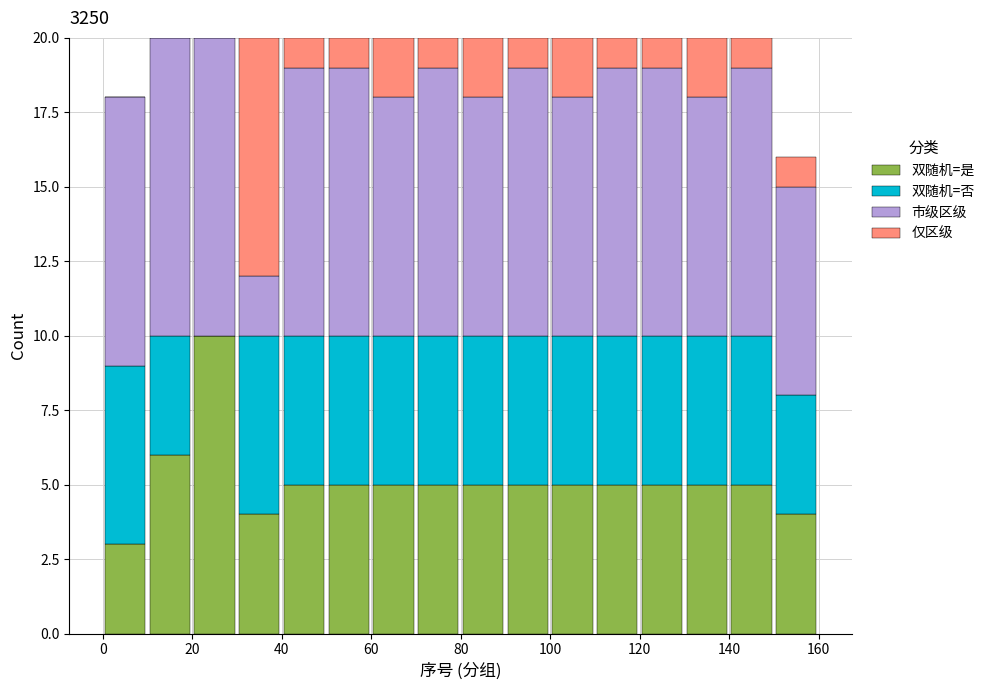

Reading left to right, transcribe this chart: for each stacked bar, give the range it covers on the x-axis and its total height. The values are not printed on the chart, so give them approximately, as read against the axis.

0 to 10: 18
10 to 20: 20
20 to 30: 20
30 to 40: 20
40 to 50: 20
50 to 60: 20
60 to 70: 20
70 to 80: 20
80 to 90: 20
90 to 100: 20
100 to 110: 20
110 to 120: 20
120 to 130: 20
130 to 140: 20
140 to 150: 20
150 to 160: 16